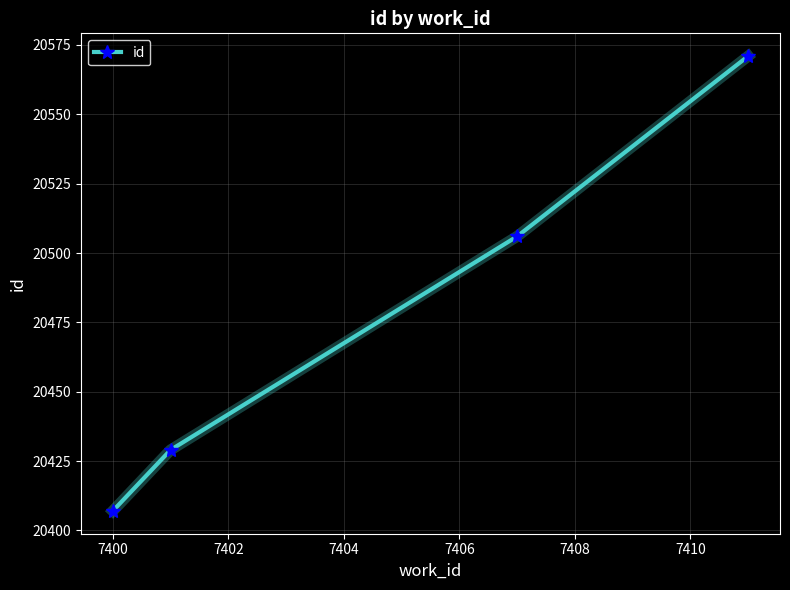

What is the difference between the second highest and minimum values?

99